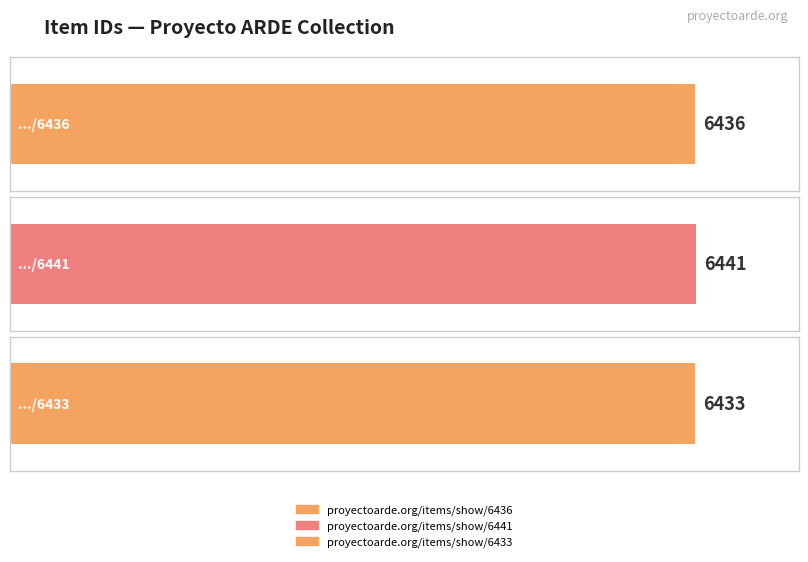

Rank the categories by value from lowest to highest.

proyectoarde.org/items/show/6433, proyectoarde.org/items/show/6436, proyectoarde.org/items/show/6441